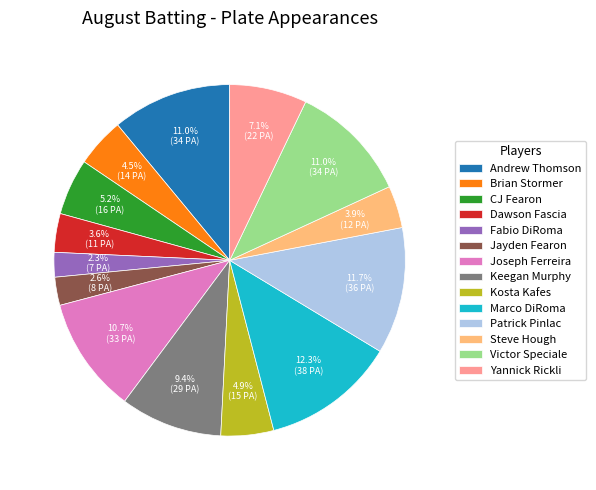

Approximately how many times larger is the value at CJ Fearon compared to Andrew Thomson?

0.5